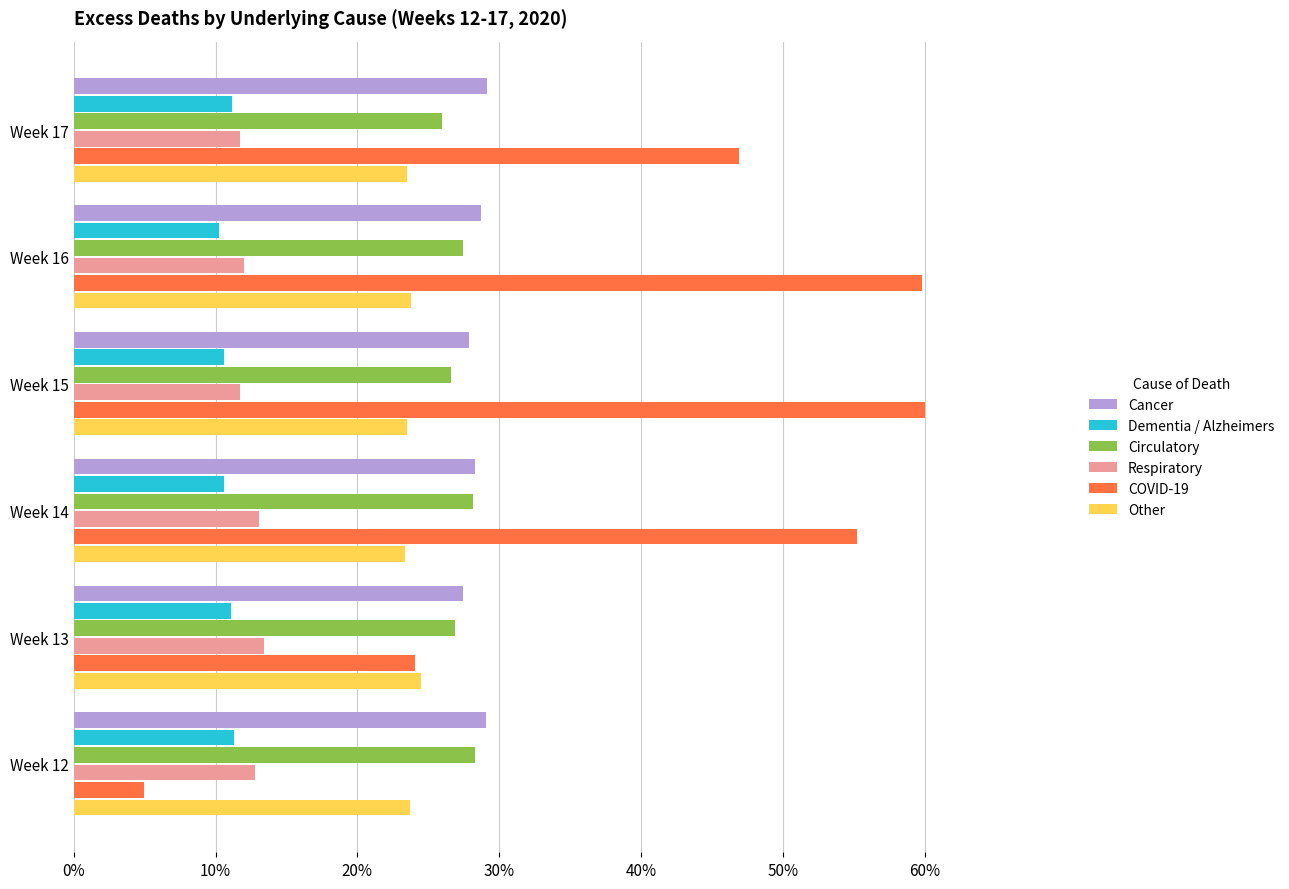

The value of Circulatory at Week 14 is 28.1. True or false?

True